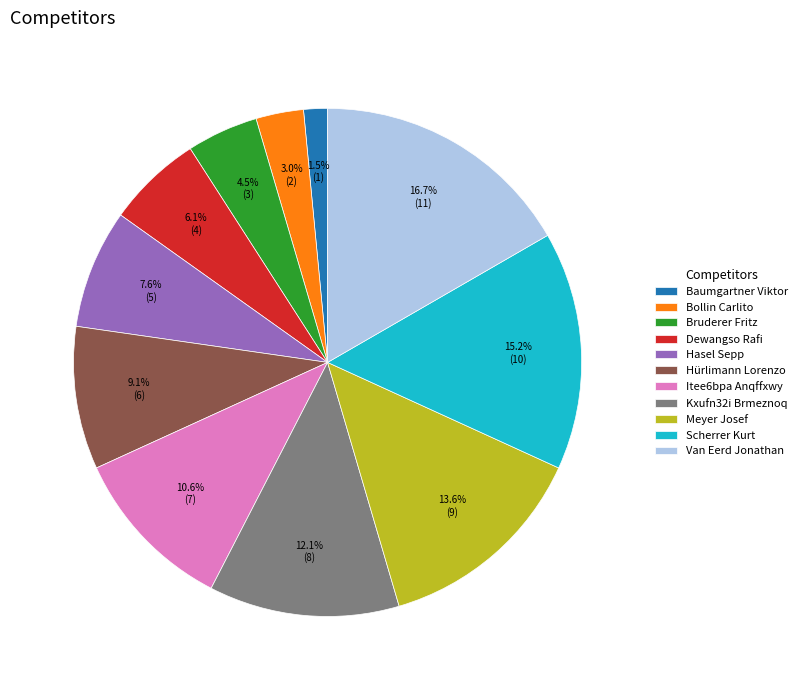

Rank the categories by value from lowest to highest.

Baumgartner Viktor, Bollin Carlito, Bruderer Fritz, Dewangso Rafi, Hasel Sepp, Hürlimann Lorenzo, Itee6bpa Anqffxwy, Kxufn32i Brmeznoq, Meyer Josef, Scherrer Kurt, Van Eerd Jonathan